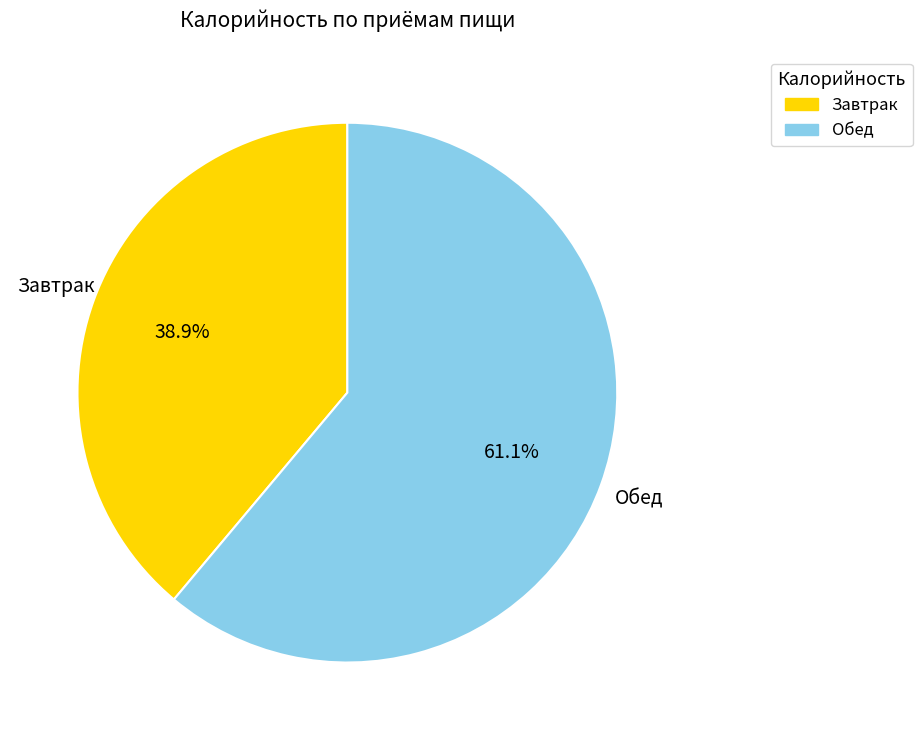

Is there a majority slice in this chart?

Yes